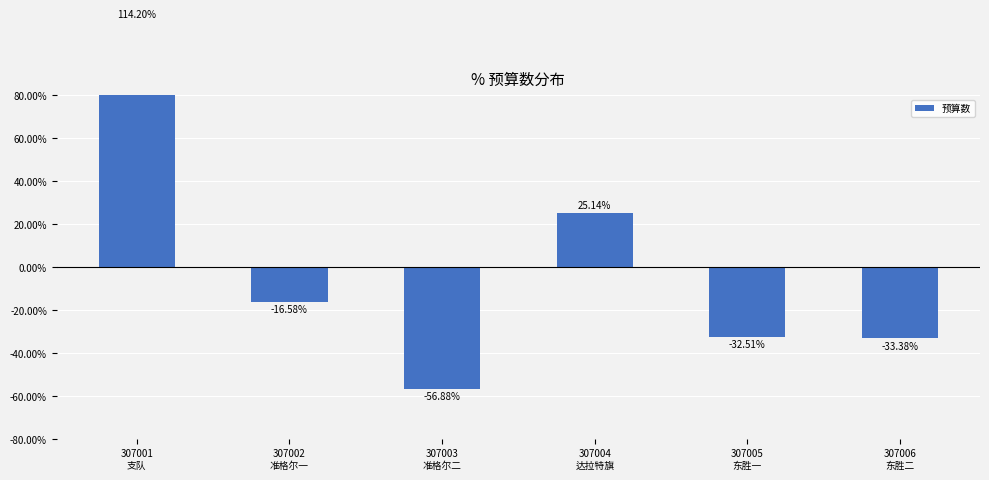

Read the value at 307004
达拉特旗.

25.1